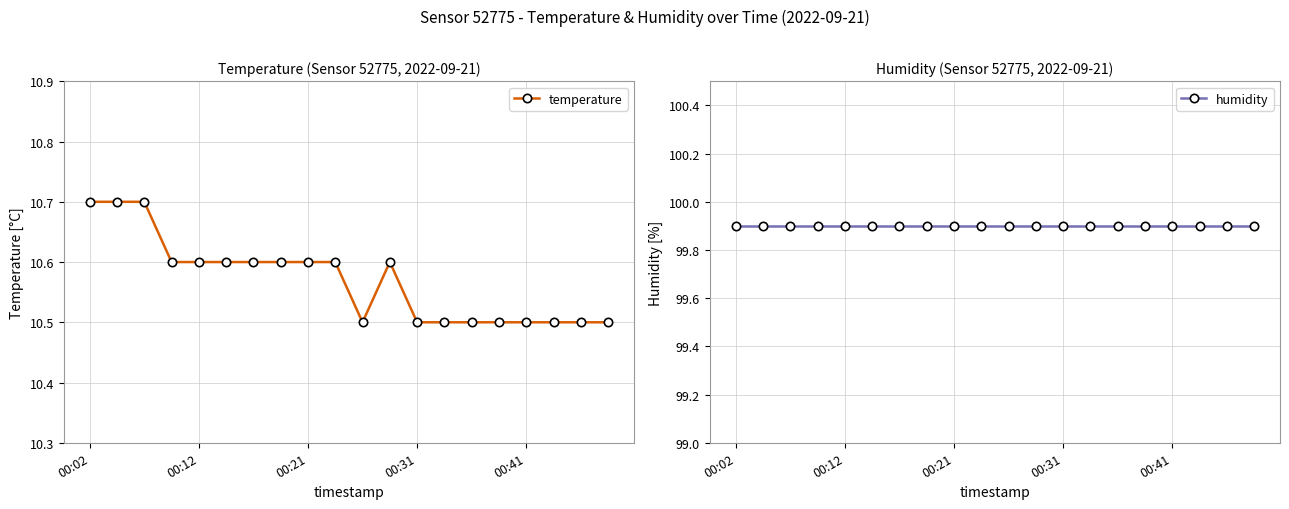

Which series has the largest range (max minus min)?

temperature